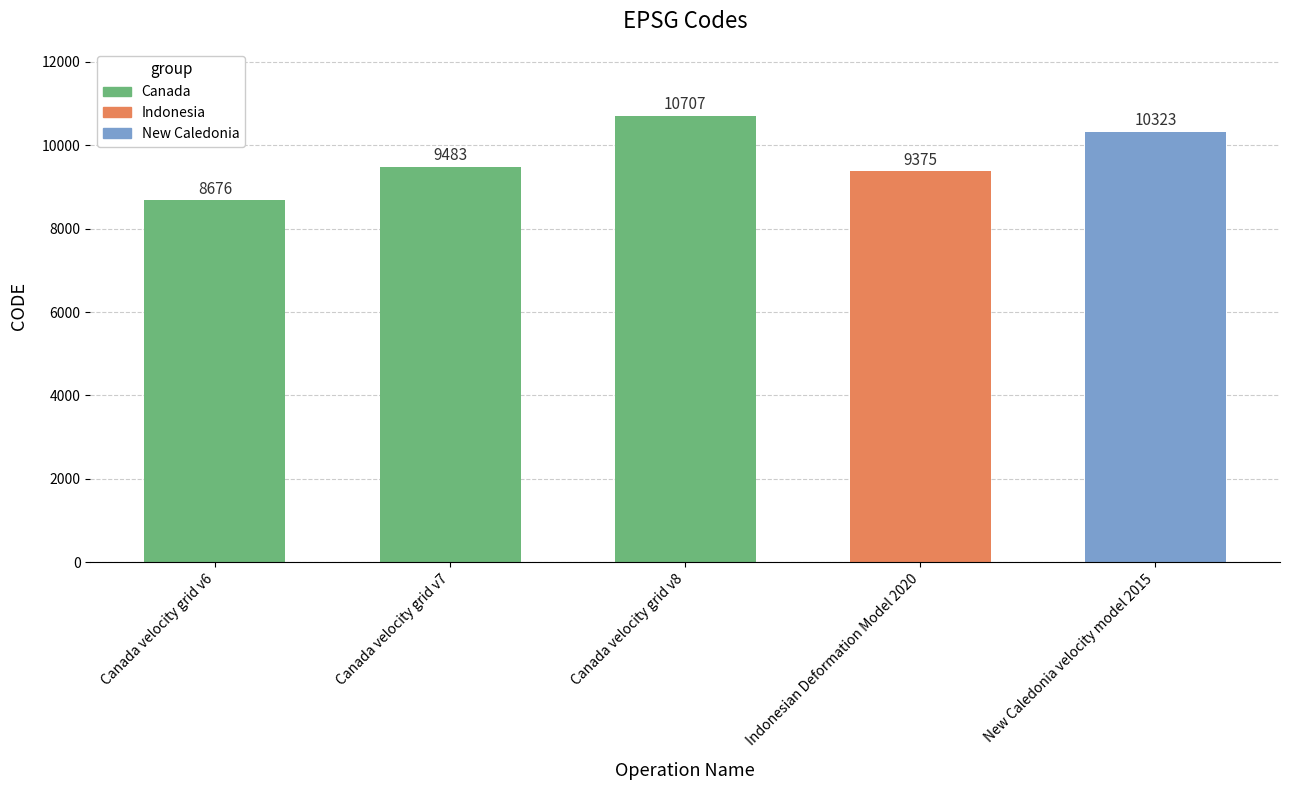

Which has a higher value, Canada velocity grid v8 or Canada velocity grid v6?

Canada velocity grid v8